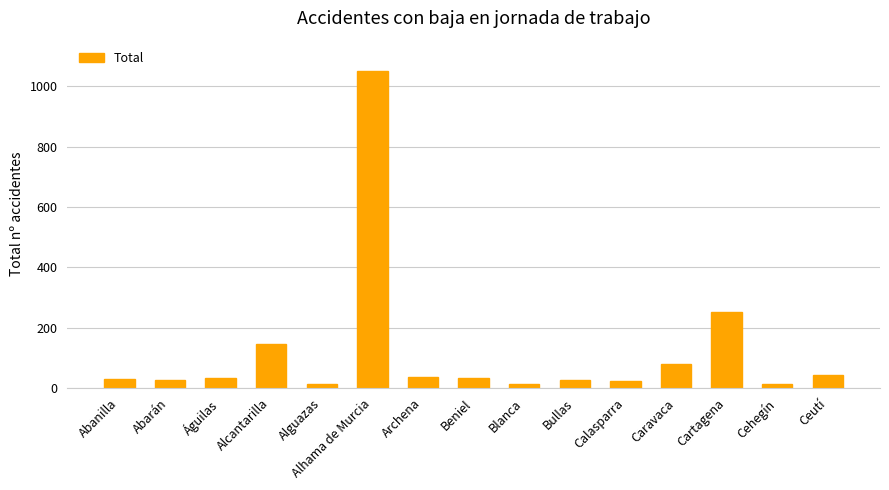

Which has a higher value, Cehegín or Alhama de Murcia?

Alhama de Murcia